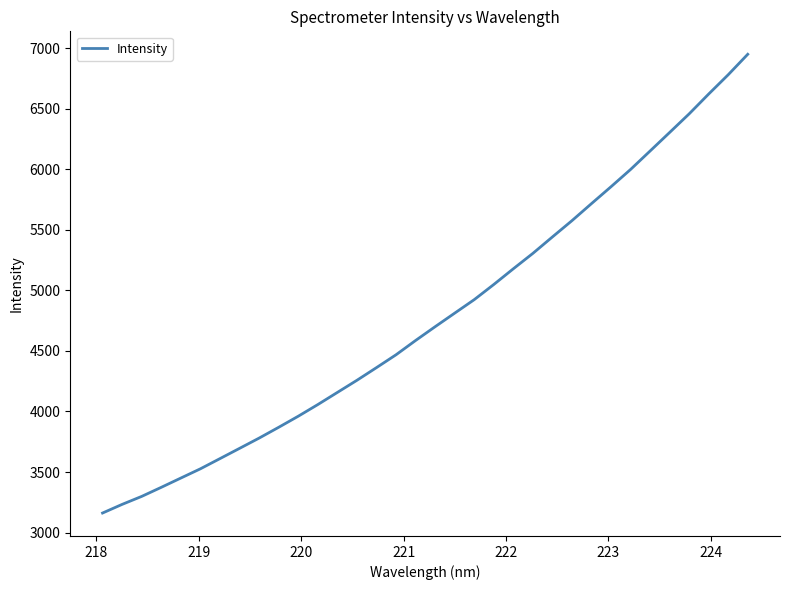

What is the smallest value displayed?

3161.3